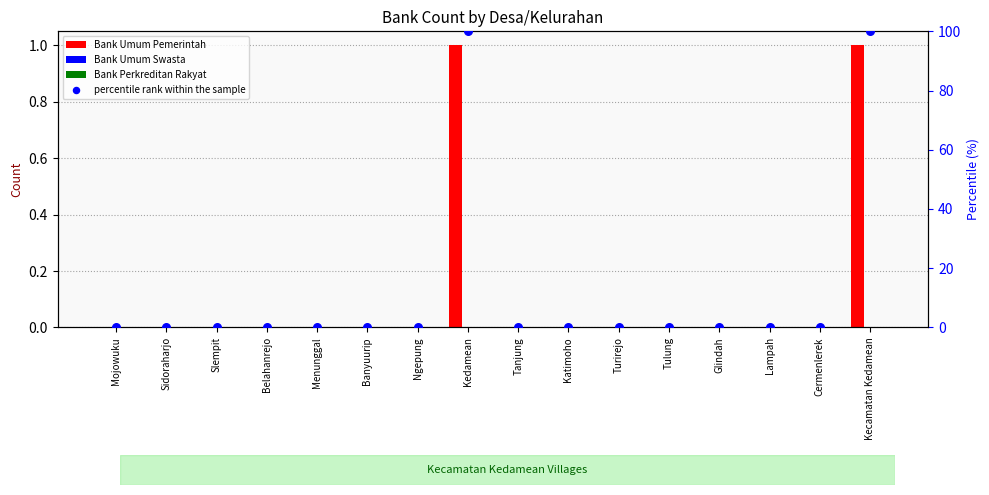

At which category is the sum across all series the highest?

Kedamean